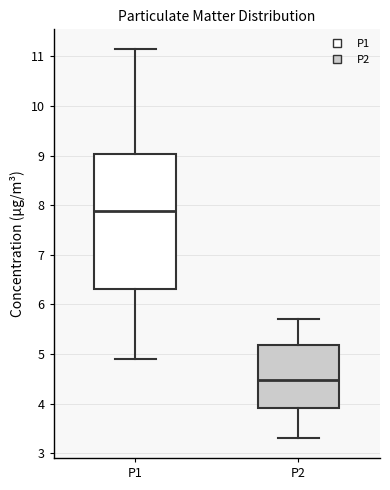

Comparing the boxes themselves (not the whiskers), which one is the tallest?

P1